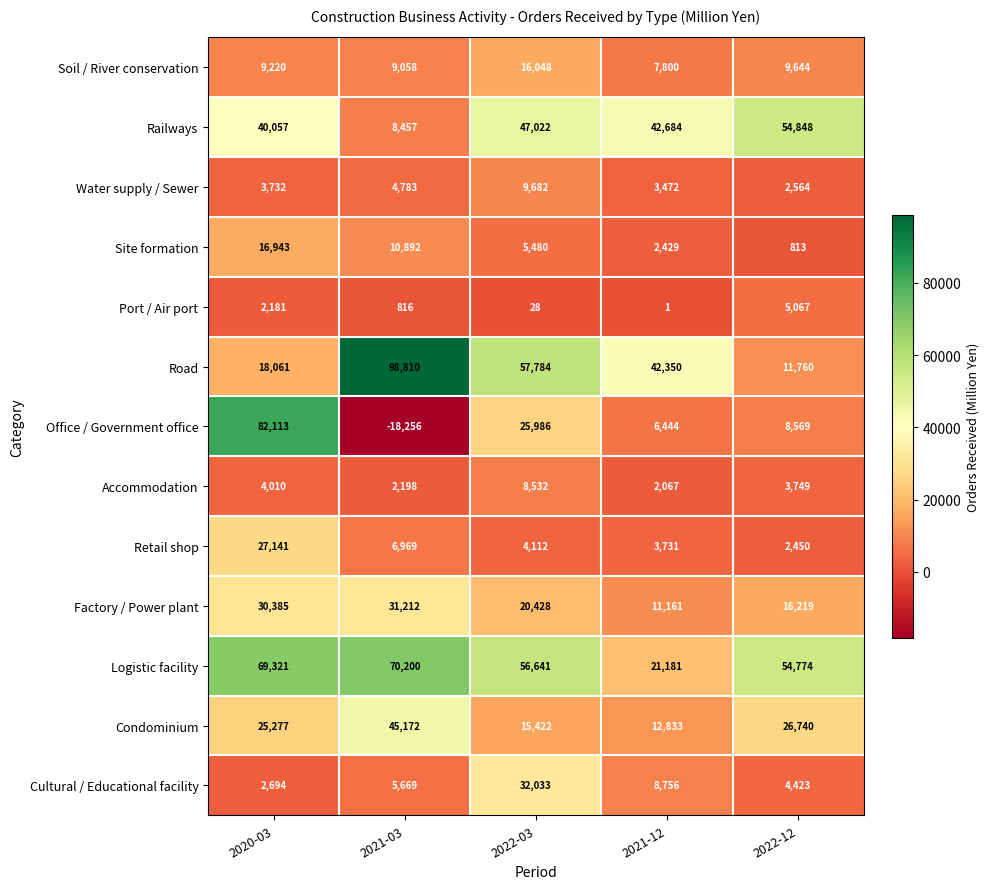

At how many categories does at least one series exceed 83952?

1